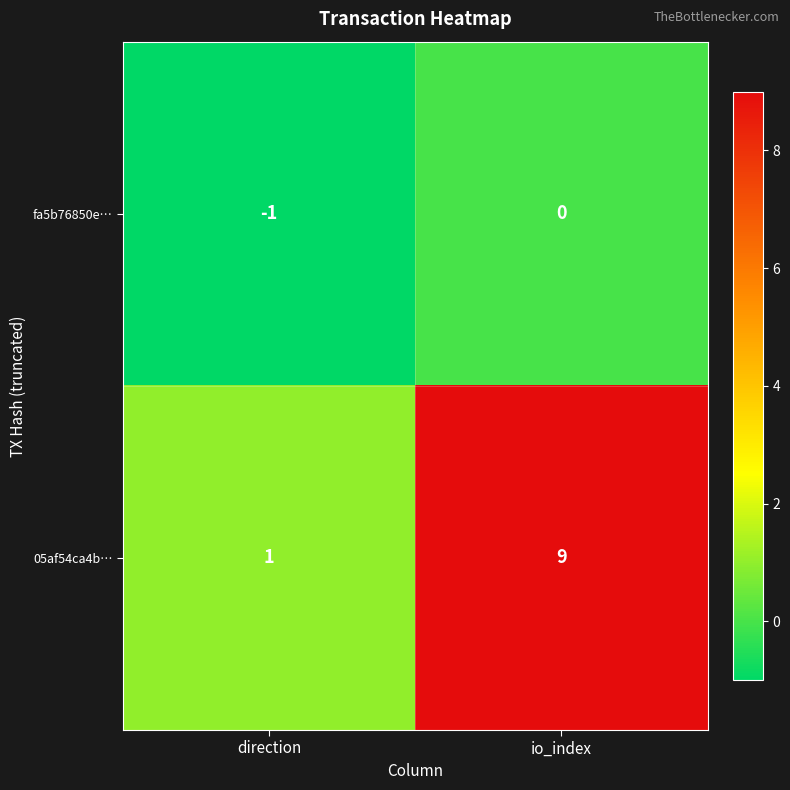

What is the smallest value displayed?

-1